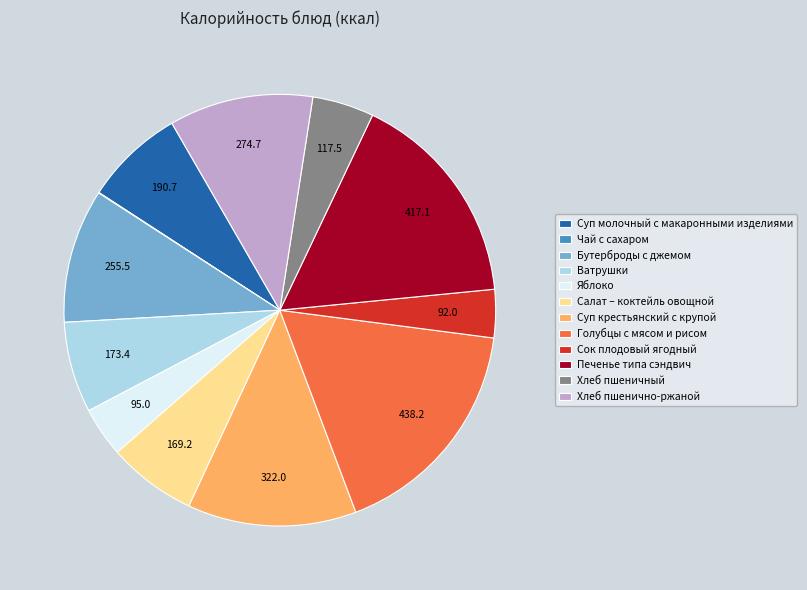

Combined, do Бутерброды с джемом and Печенье типа сэндвич account for over 50%?

No